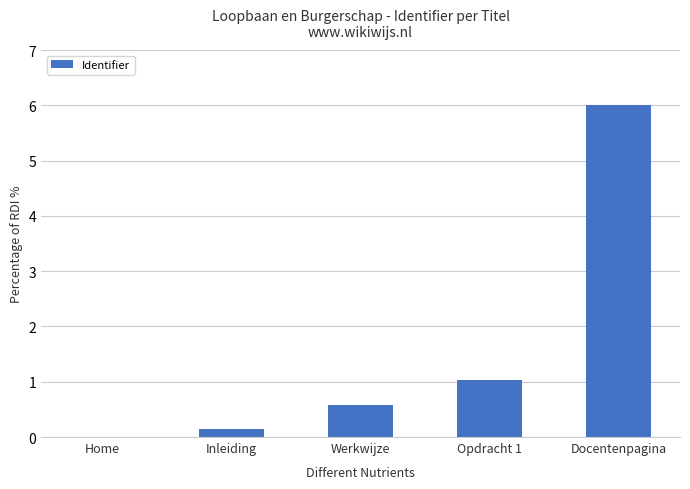

What is the greatest value displayed?

6.0